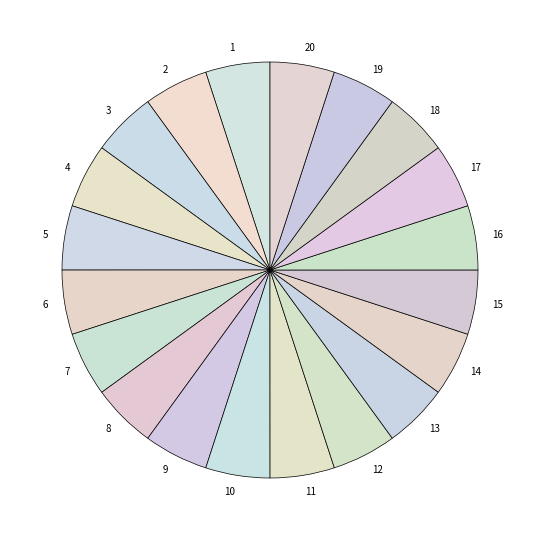

Is it true that 2 is 5% of the pie?

True